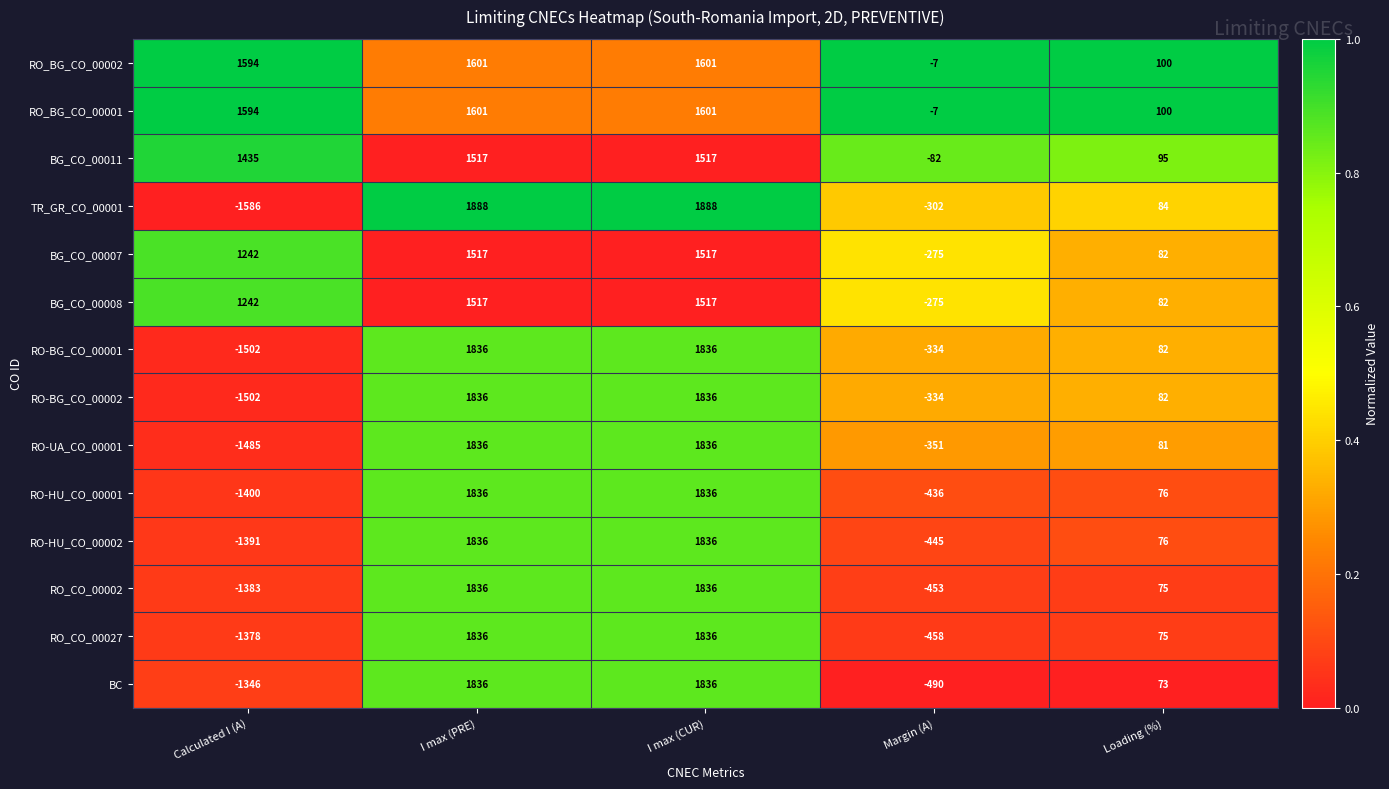

Which series changed the most between Calculated I (A) and I max (PRE)?

TR_GR_CO_00001